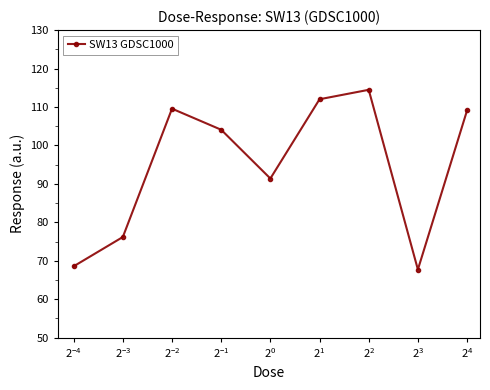

What is the sum of all values?

853.0